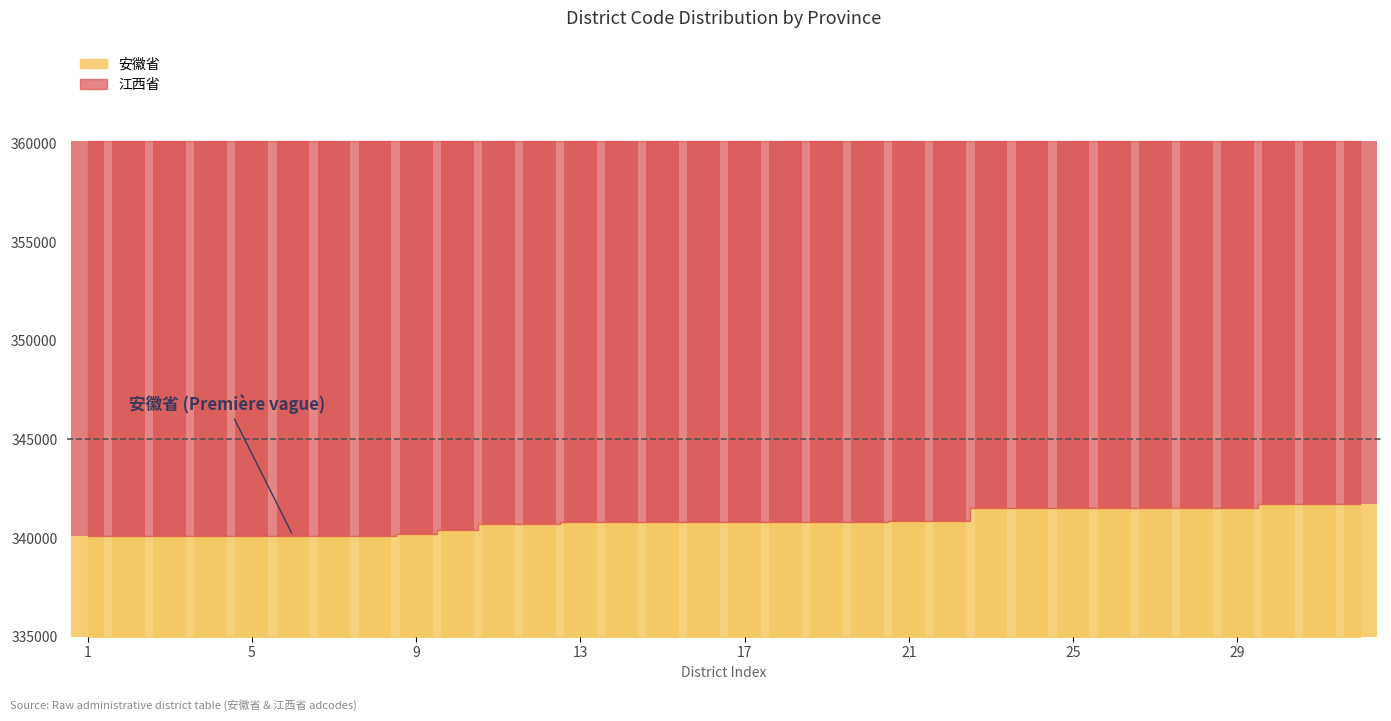

How many values exceed 5825?

15